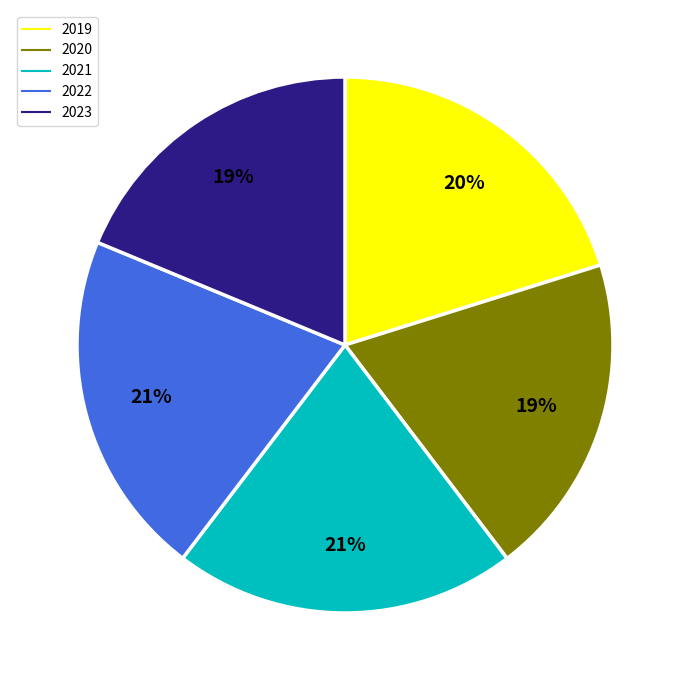

How many segments does this pie chart have?

5